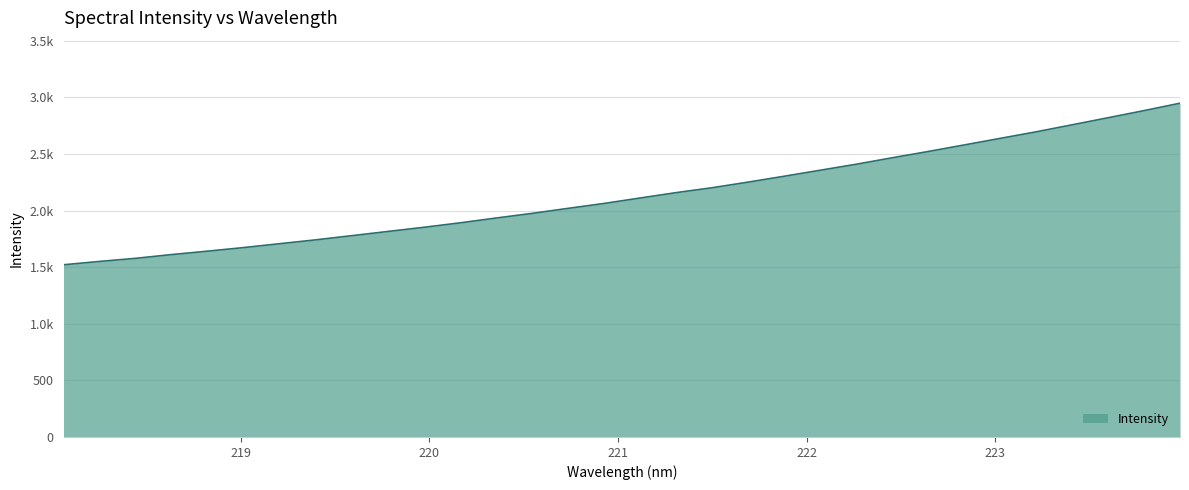

Reading right to left, transcribe all the data shown in this chart.

2947.7	2882.2	2819.2	2756.8	2694.8	2636.9	2578.8	2521.0	2465.7	2408.5	2355.6	2302.6	2250.8	2201.2	2157.9	2110.4	2062.3	2019.0	1974.5	1933.5	1891.0	1851.9	1815.0	1777.9	1741.0	1707.0	1672.8	1641.2	1610.9	1577.7	1550.3	1520.8